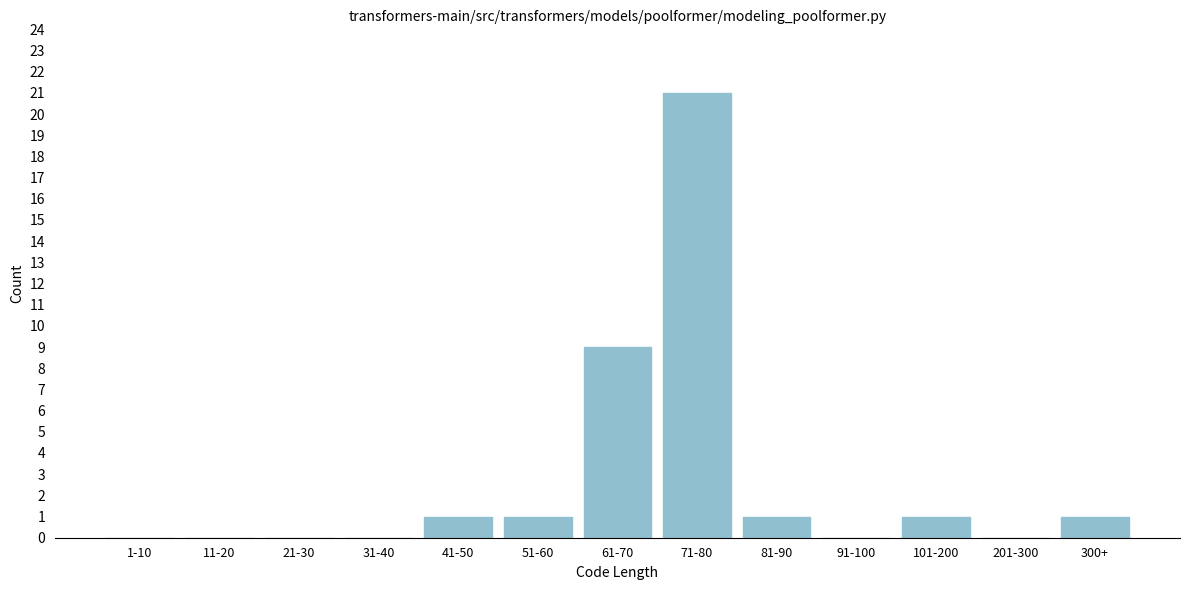

Reading right to left, list all the values displayed in this chart.

300+=1	201-300=0	101-200=1	91-100=0	81-90=1	71-80=21	61-70=9	51-60=1	41-50=1	31-40=0	21-30=0	11-20=0	1-10=0